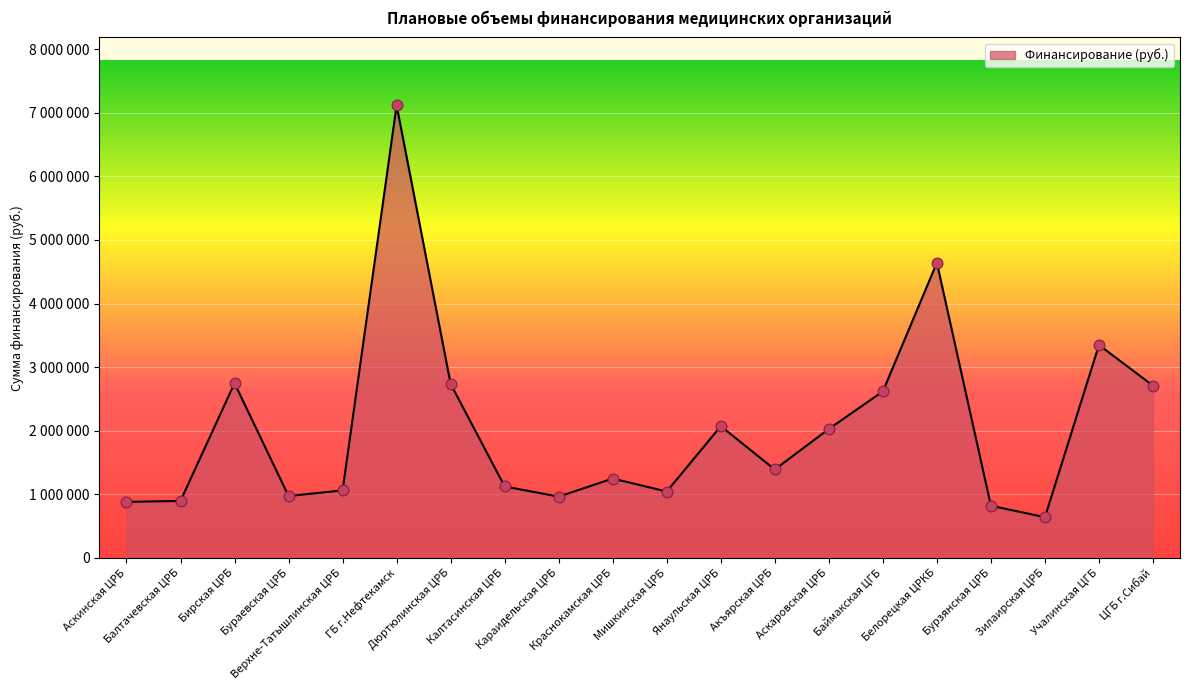

Is this an area chart (filled region under the line)?

Yes